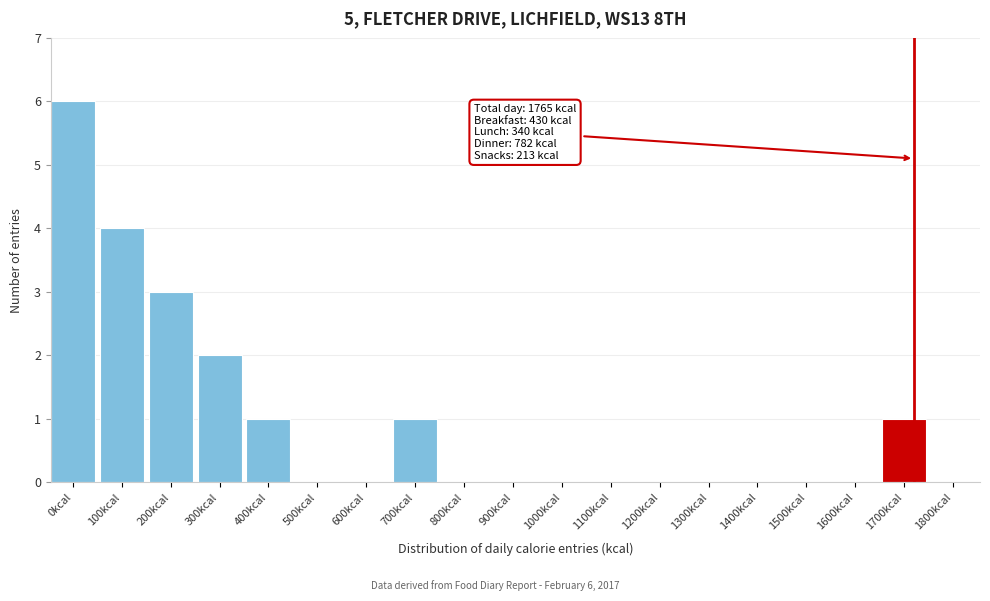

Reading right to left, list all the values displayed in this chart.

1800kcal=0	1700kcal=1	1600kcal=0	1500kcal=0	1400kcal=0	1300kcal=0	1200kcal=0	1100kcal=0	1000kcal=0	900kcal=0	800kcal=0	700kcal=1	600kcal=0	500kcal=0	400kcal=1	300kcal=2	200kcal=3	100kcal=4	0kcal=6